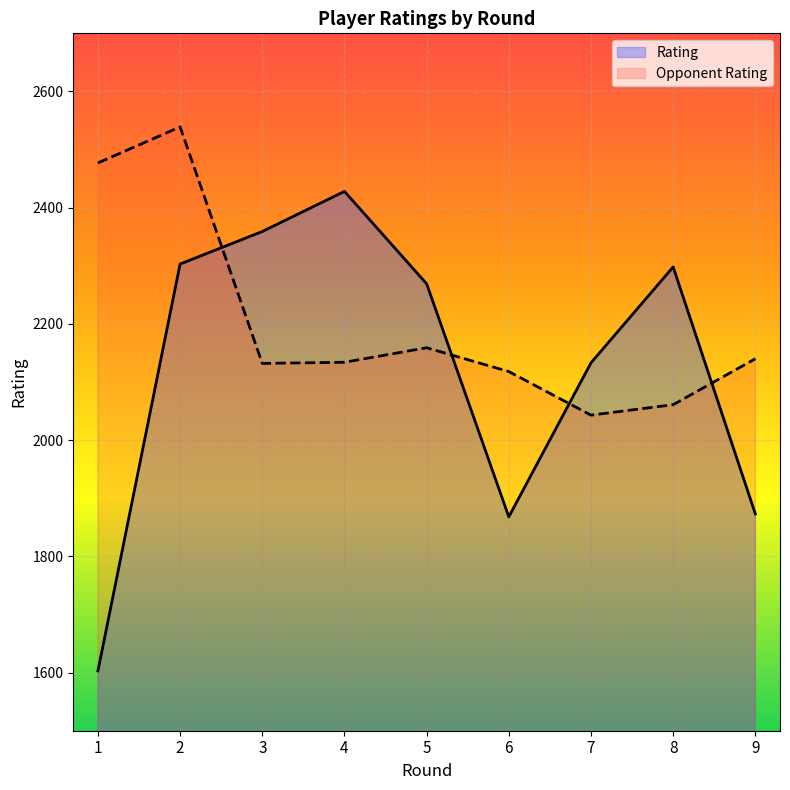

In Opponent Rating, how many points are lower than both neighbors (excluding endpoints)?

2